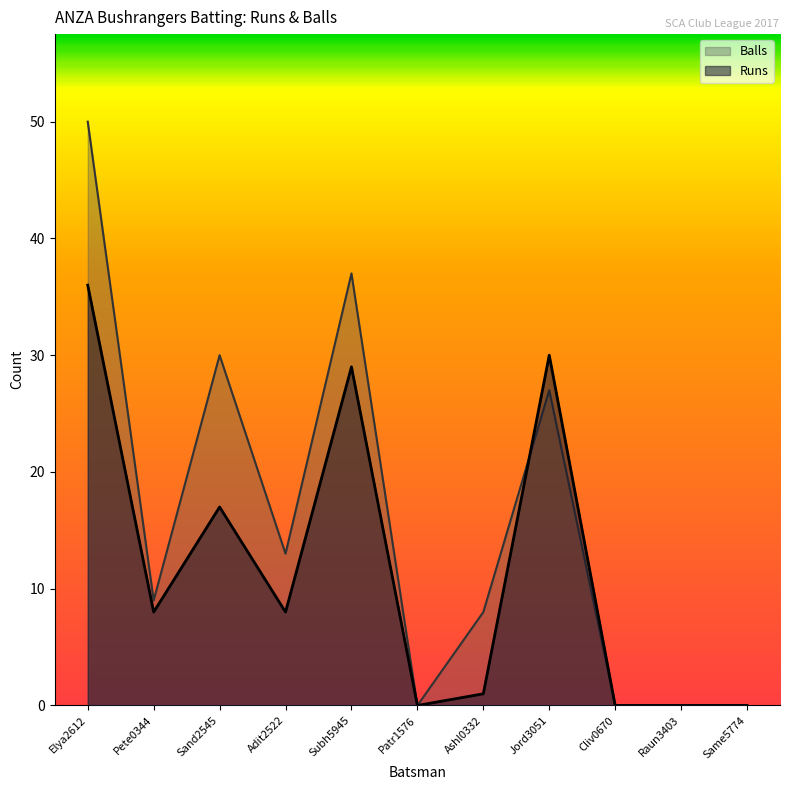

Is the value of Balls at Sand2545 greater than the value of Runs at Raun3403?

Yes